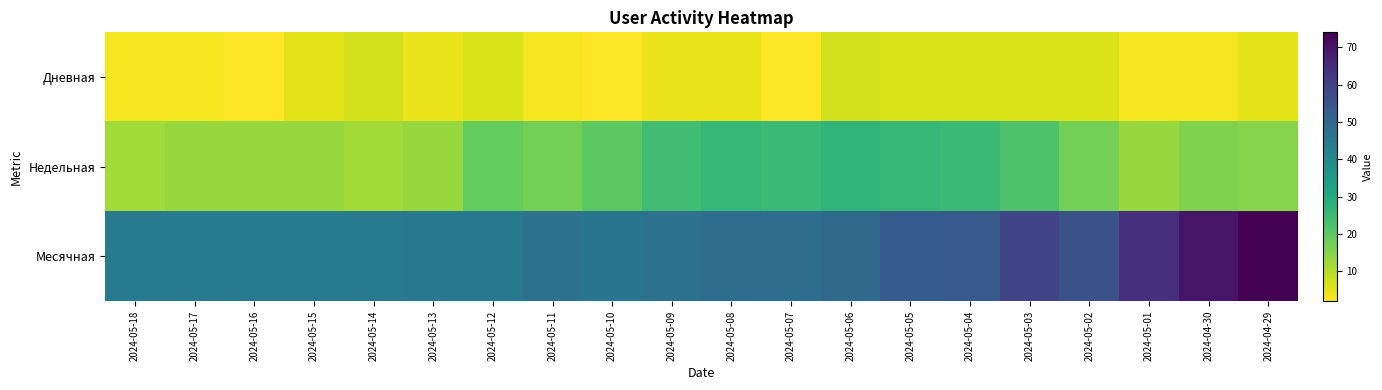

At 2024-05-02, list the series in order from smallest to largest.

Дневная, Недельная, Месячная